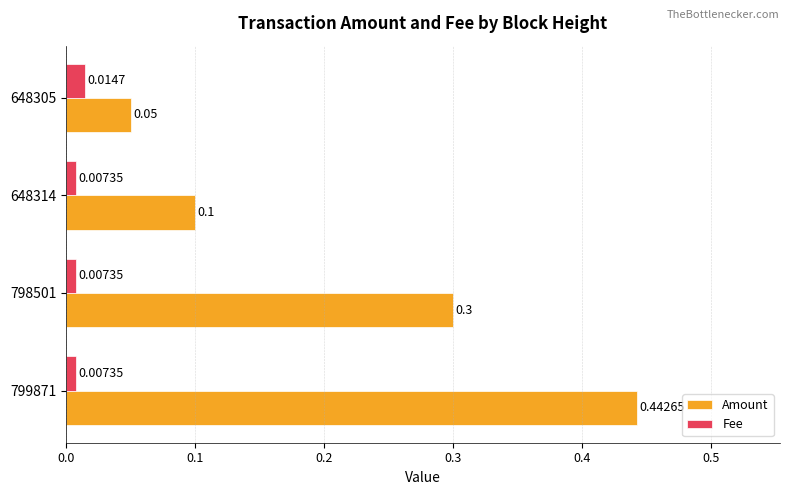

Which series has the widest spread of values?

Amount